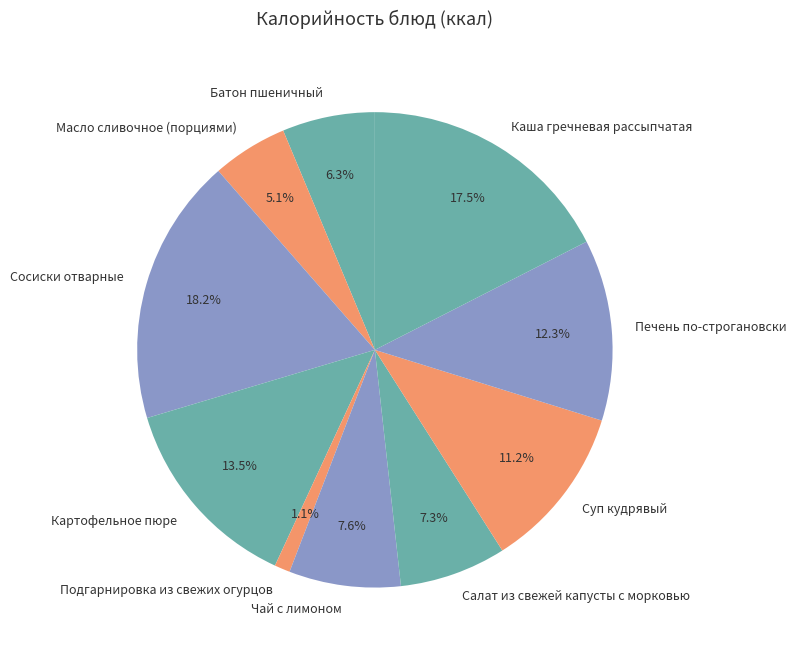

Combined, do Батон пшеничный and Салат из свежей капусты с морковью account for over 50%?

No